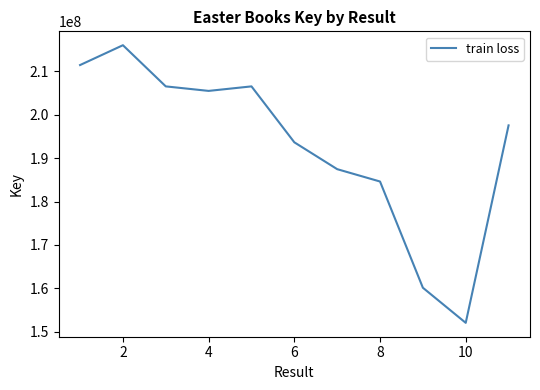

What is the greatest value displayed?

215971990